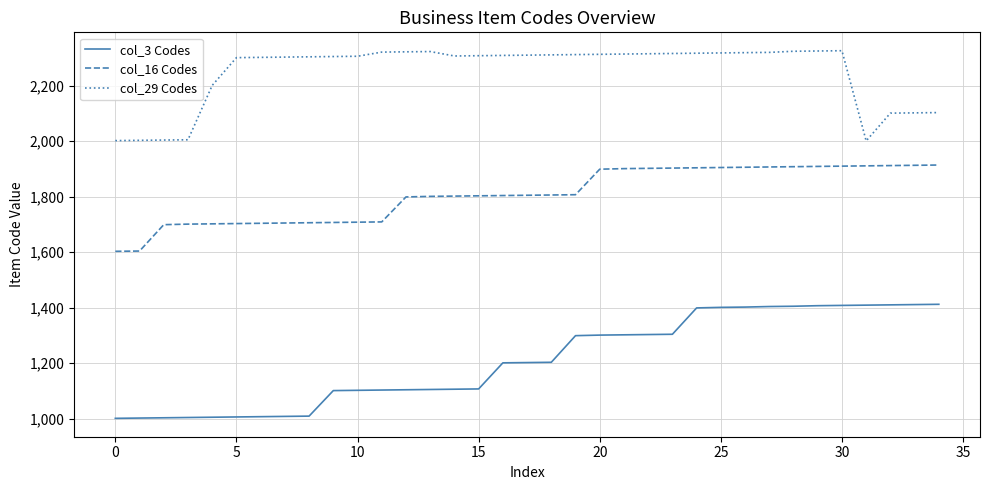

Which series has the widest spread of values?

col_3 Codes